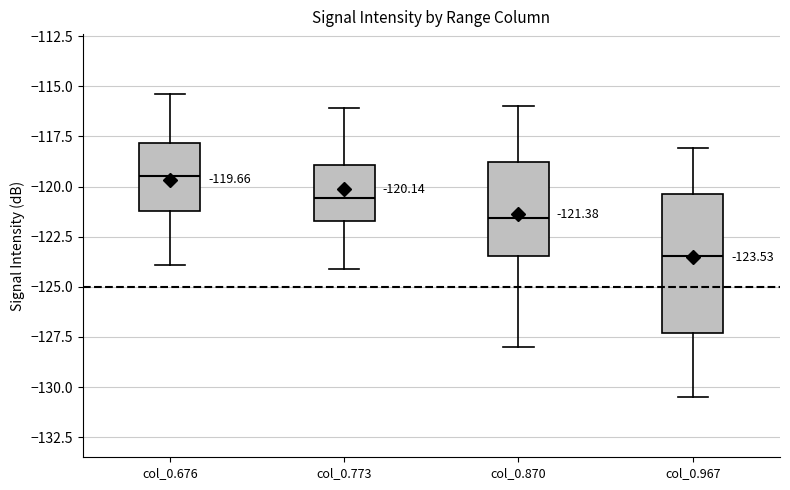

Which box's median line is the lowest?

col_0.967